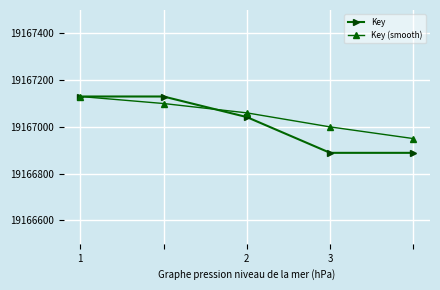

What is the maximum value shown in the chart?

19167130